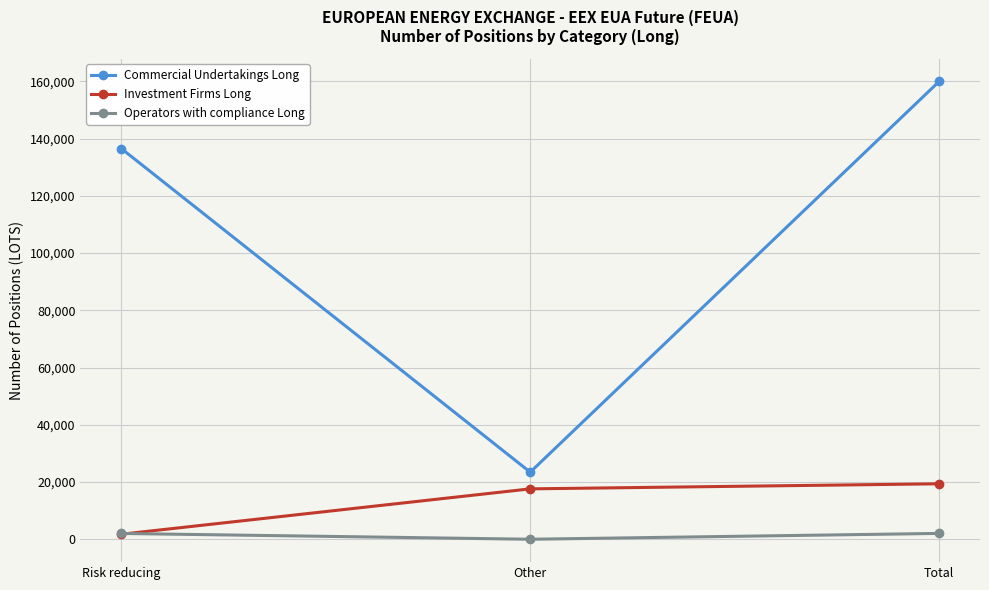

What is the label of the 2nd point from the left?

Other